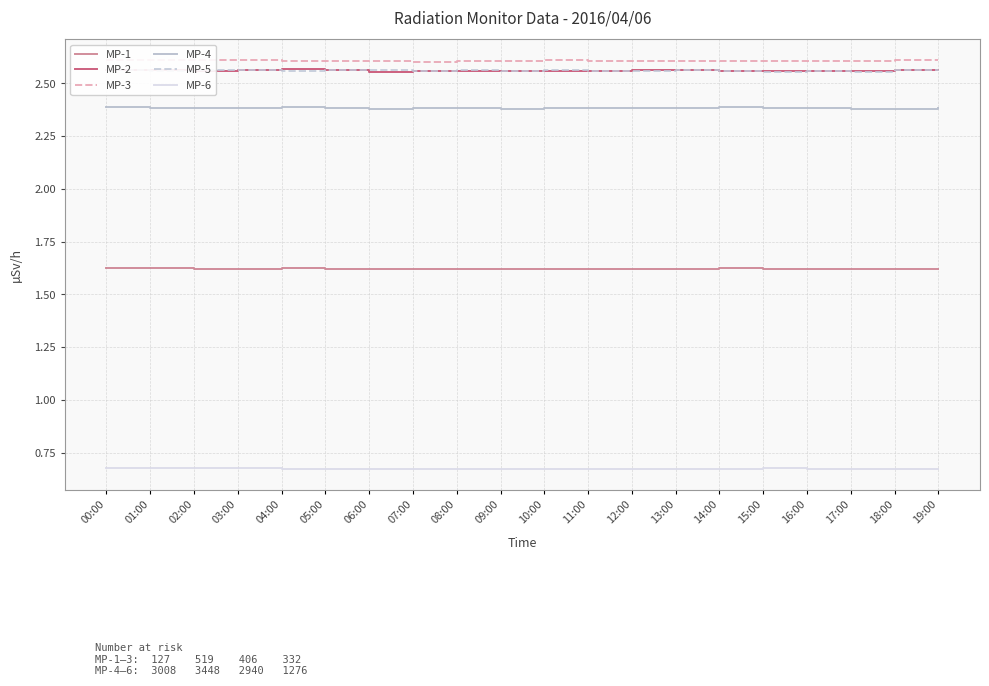

True or false: MP-1 and MP-3 cross at least once.

False